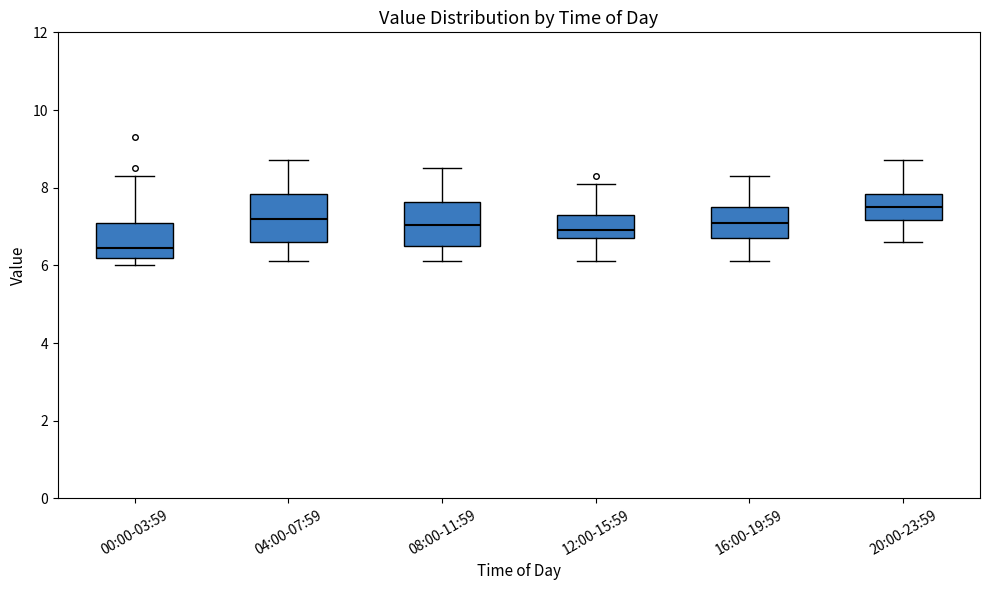

Which box has the highest median line?

20:00-23:59